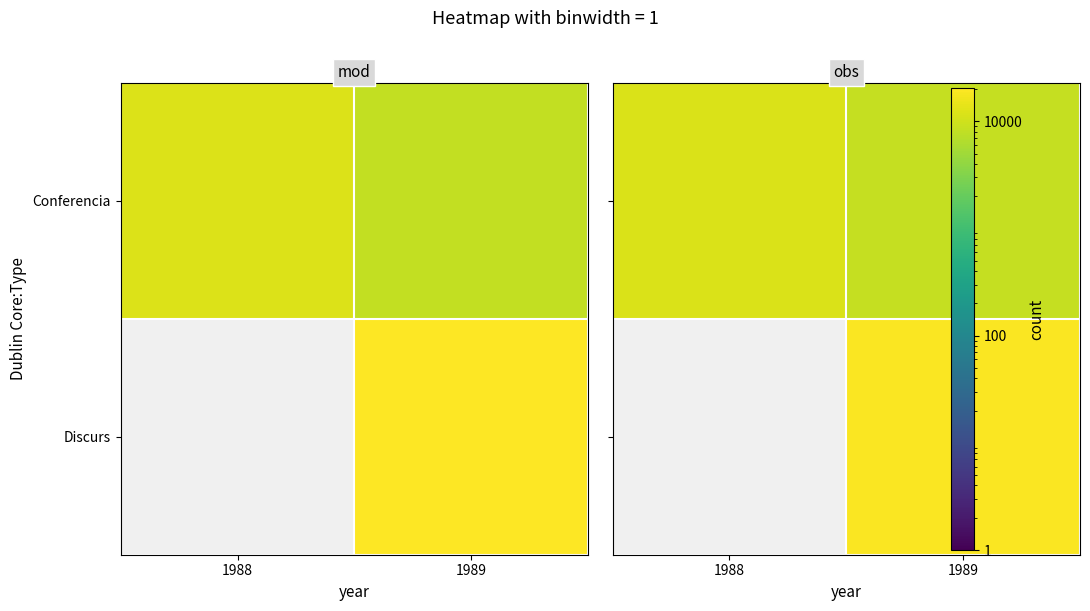

List the labels in order of row_1 value, smallest first.

1988, 1989